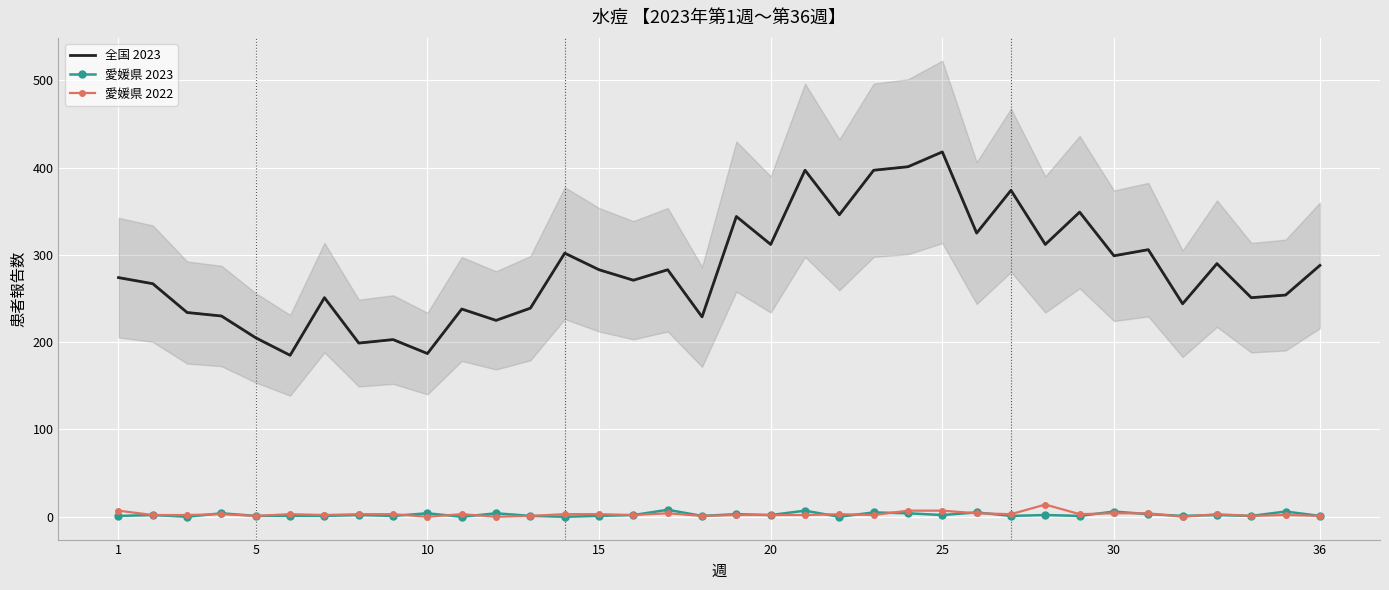

True or false: 愛媛県 2023 and 全国 2023 intersect in this chart.

False